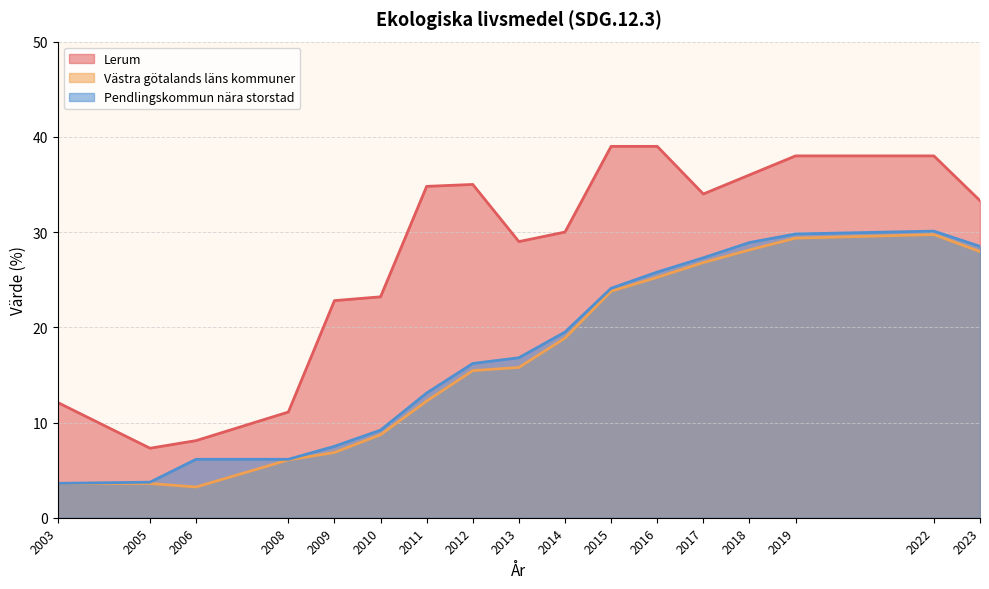

True or false: Pendlingskommun nära storstad and Västra götalands läns kommuner cross at least once.

False